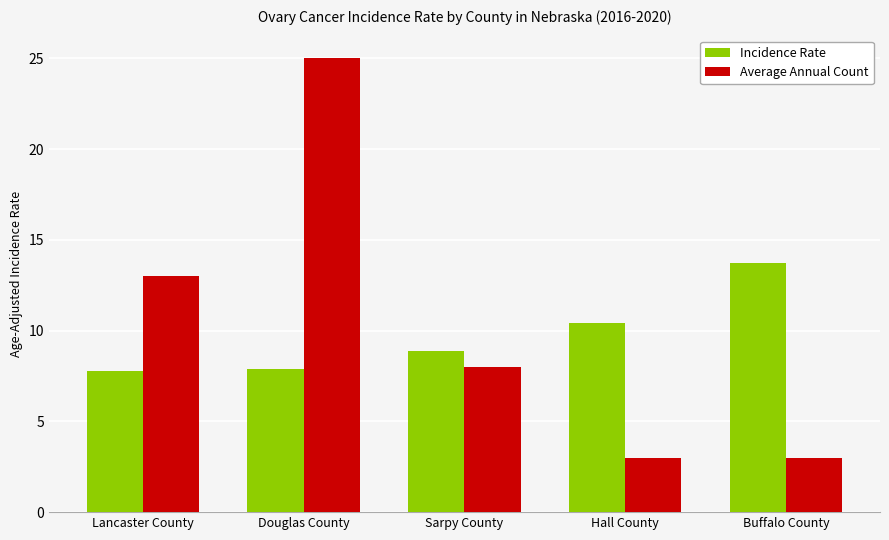

At Hall County, list the series in order from smallest to largest.

Average Annual Count, Incidence Rate